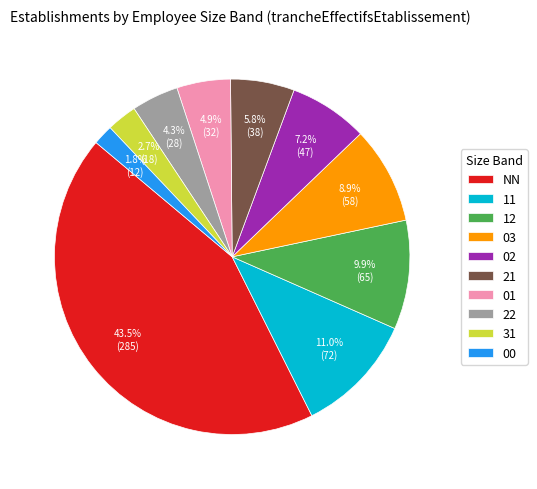

What percentage is the 01 slice, to the nearest percent?

5%